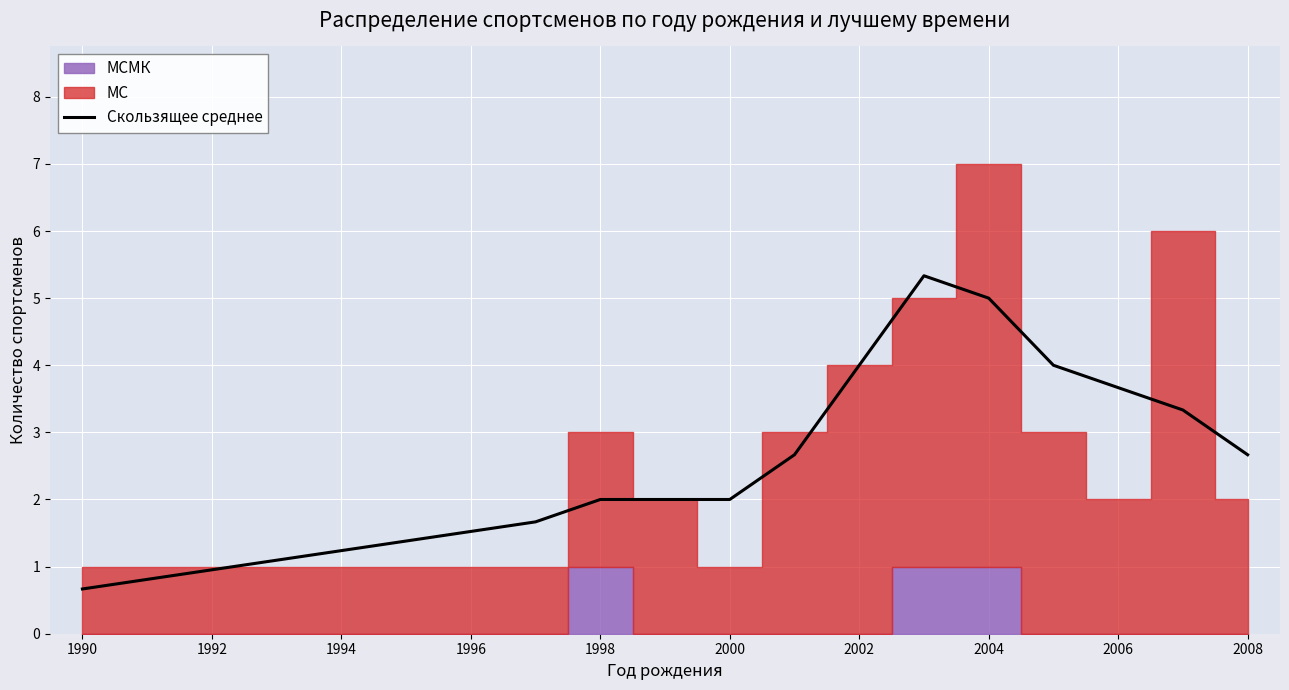

At which label does Скользящее среднее reach its minimum?

1990